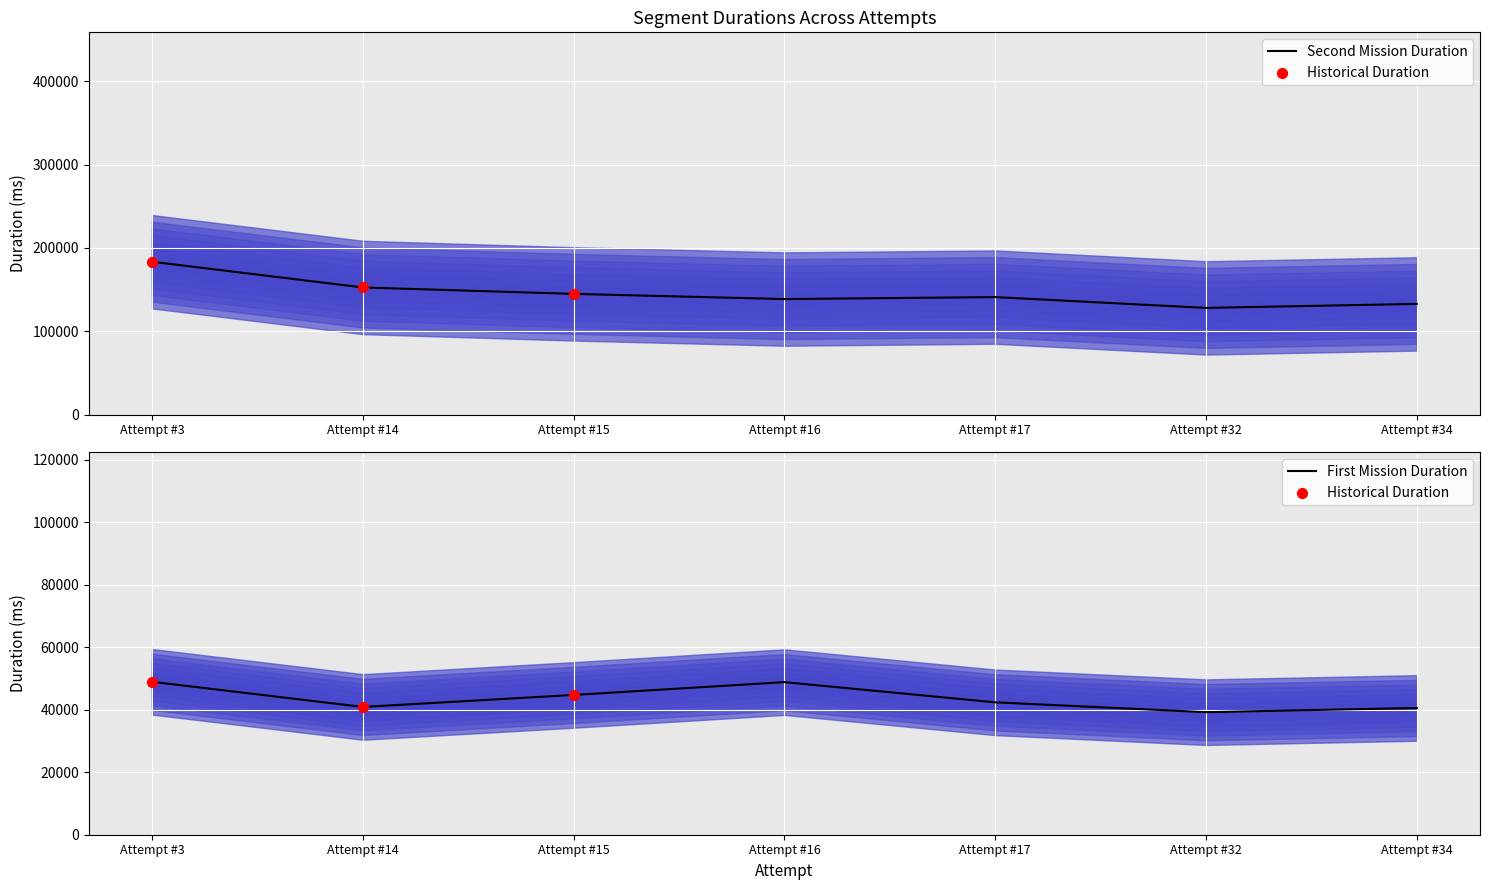

At how many categories does at least one series exceed 64945?

7